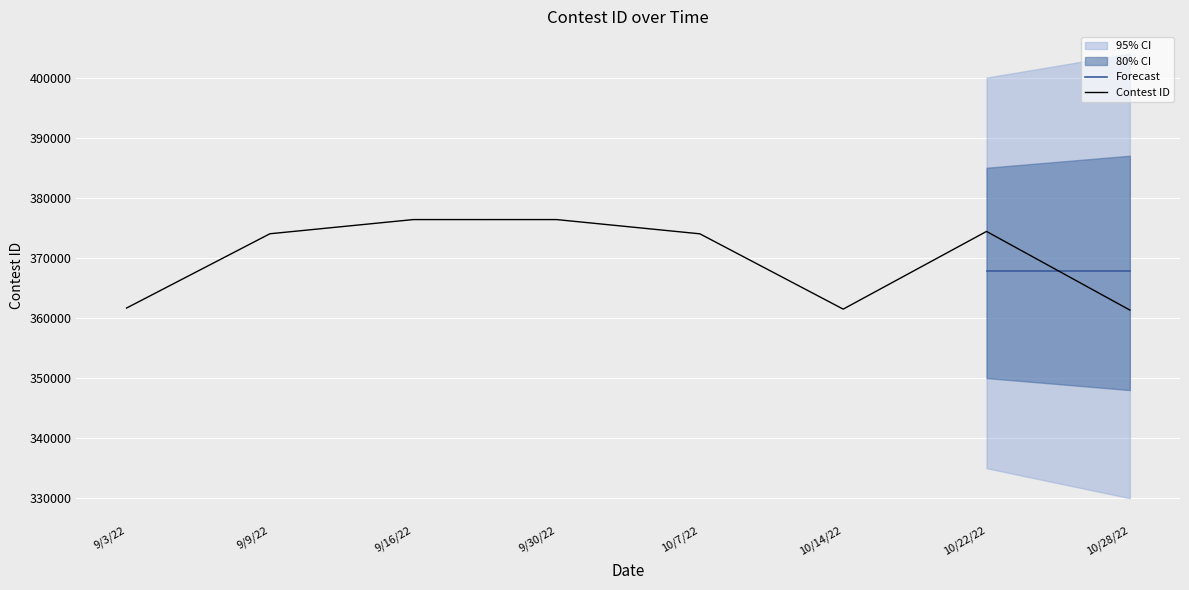

The chart shows a value of 374402 at 10/22/22. True or false?

True